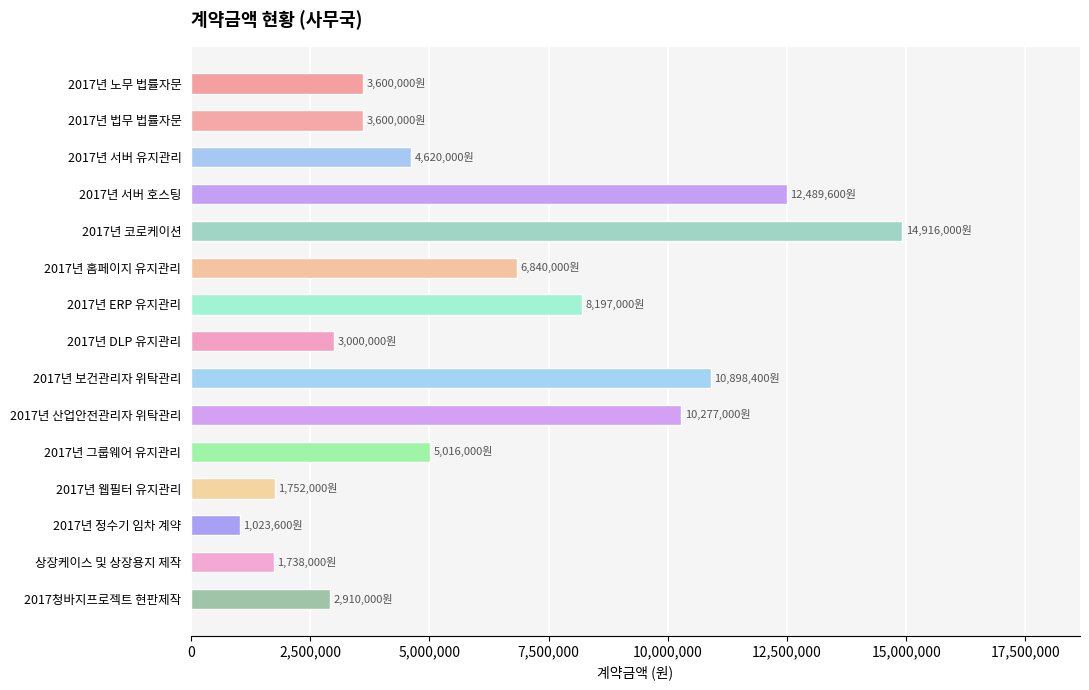

Is it true that the value at 2017년 ERP 유지관리 is 13184580?

False